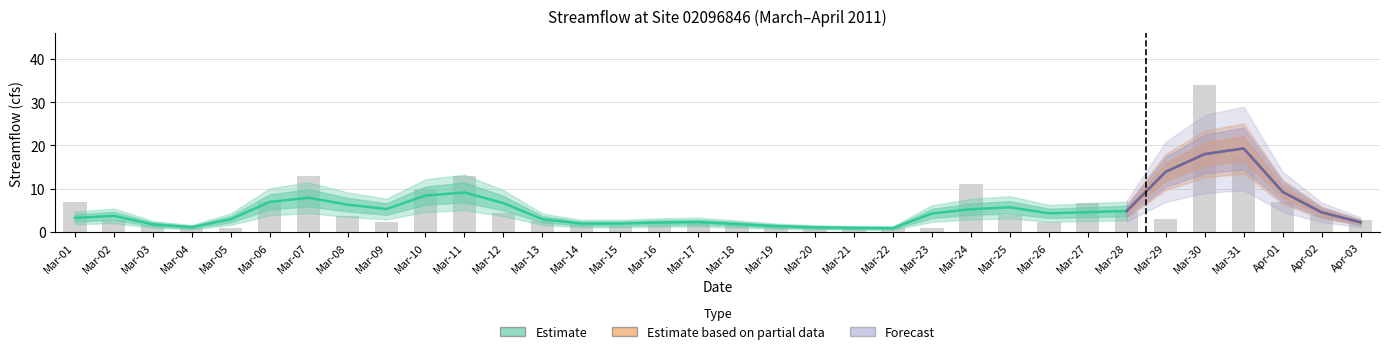

What position from the left is Mar-03?

3